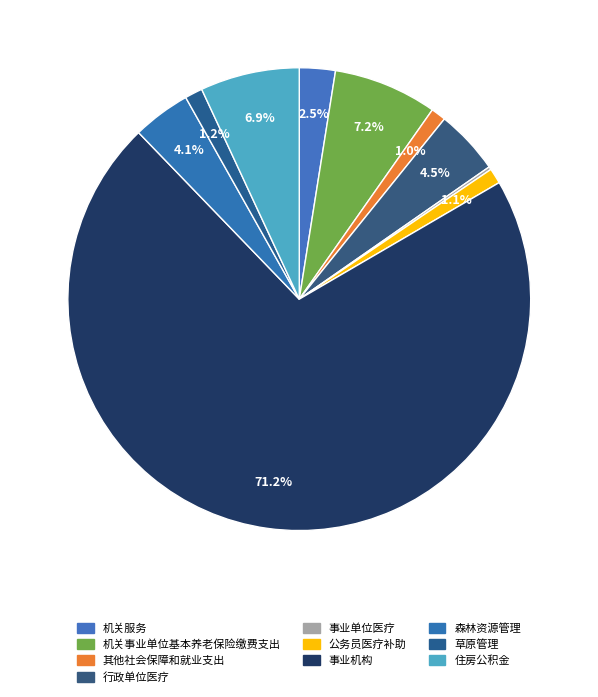

How many segments does this pie chart have?

10